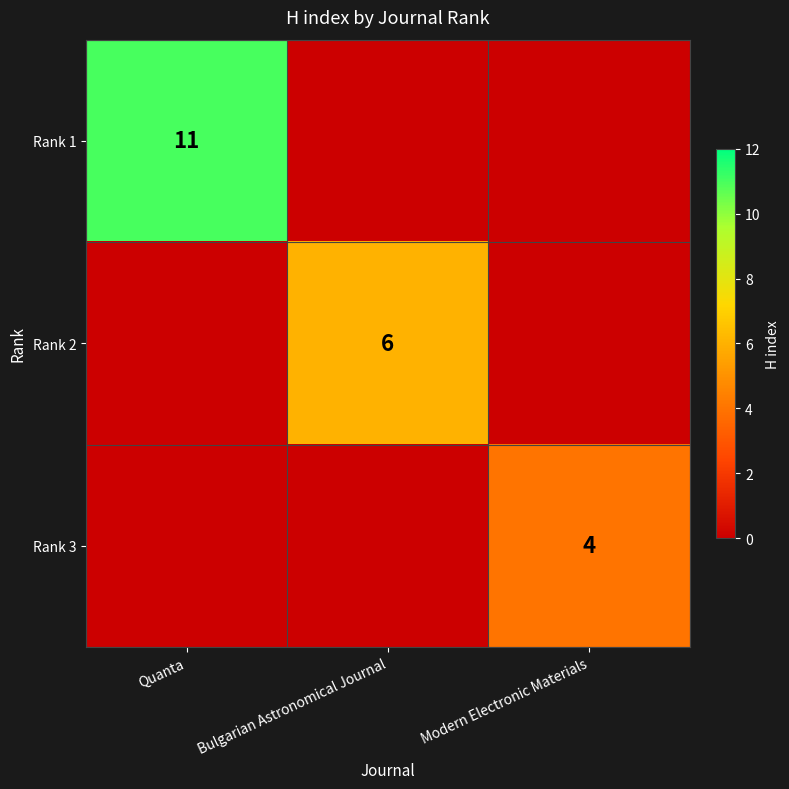

The Rank 2 series shows 2 at Bulgarian Astronomical Journal. True or false?

False